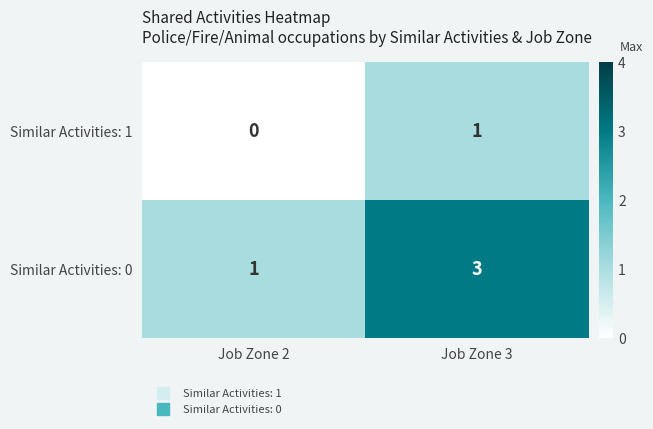

Count the number of data series in this chart.

2